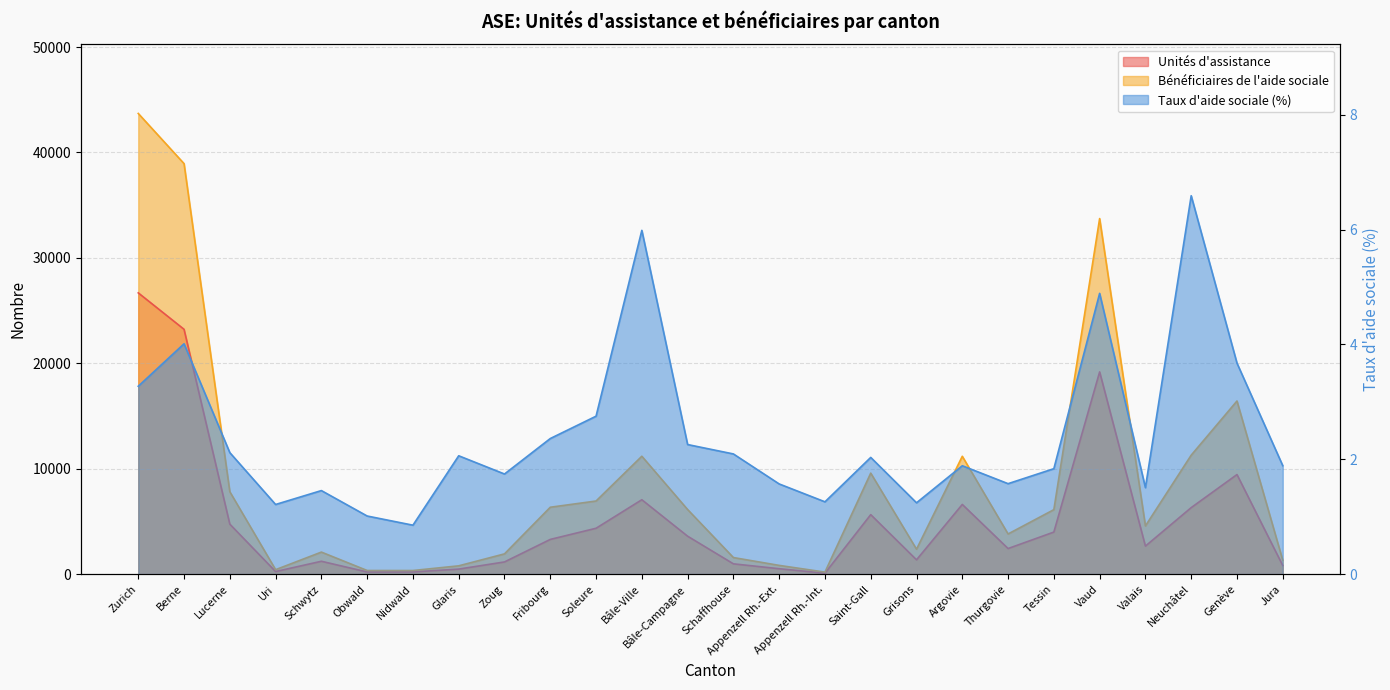

What is the difference between the maximum and second lowest values in the Taux d'aide sociale (%) series?

5.6